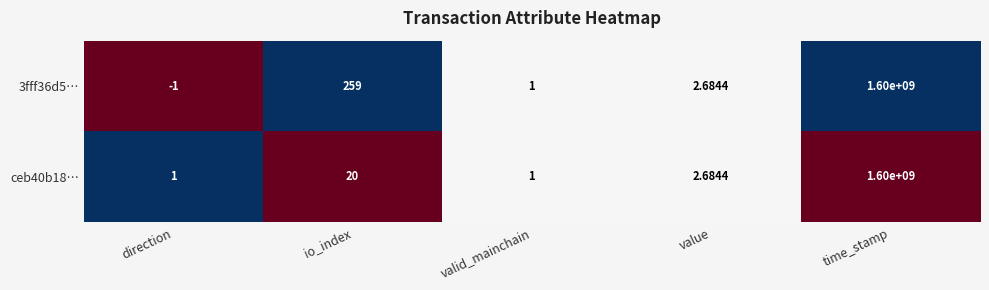

Where does the ceb40b18… series first go above 2?

io_index